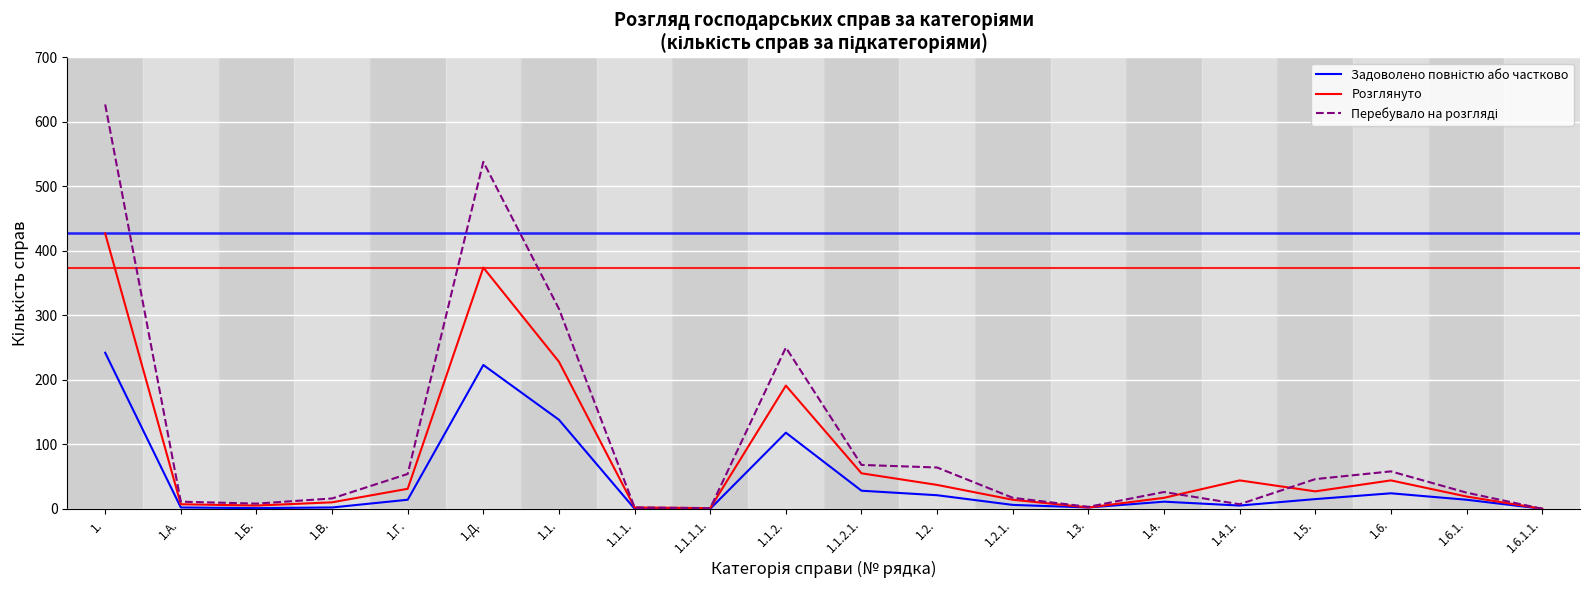

What is the average value of the Розглянуто series?

77